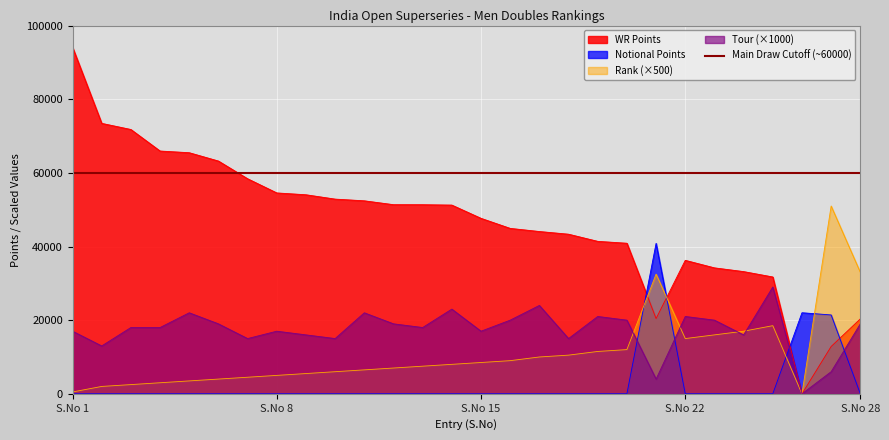

Rank the series at 2 from highest to lowest value.

WR Points, Tour, Rank, Notional Points